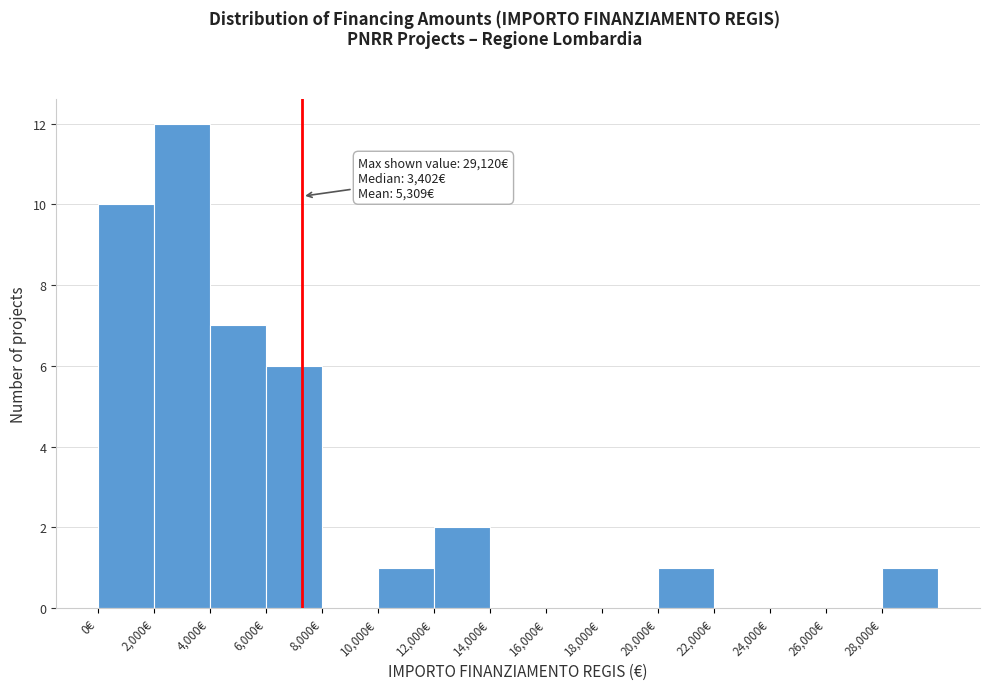

Over which range of the x-axis is the bar tallest?

2000 to 4000